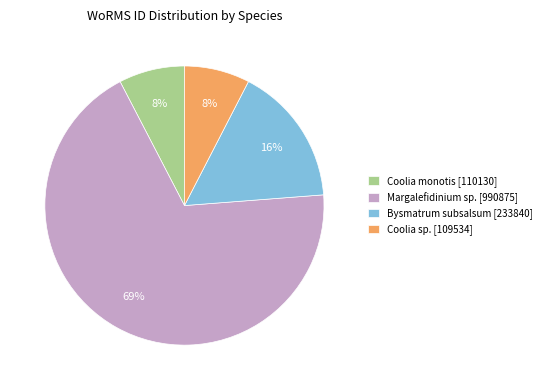

To the nearest percent, what is the average slice percentage?

25%